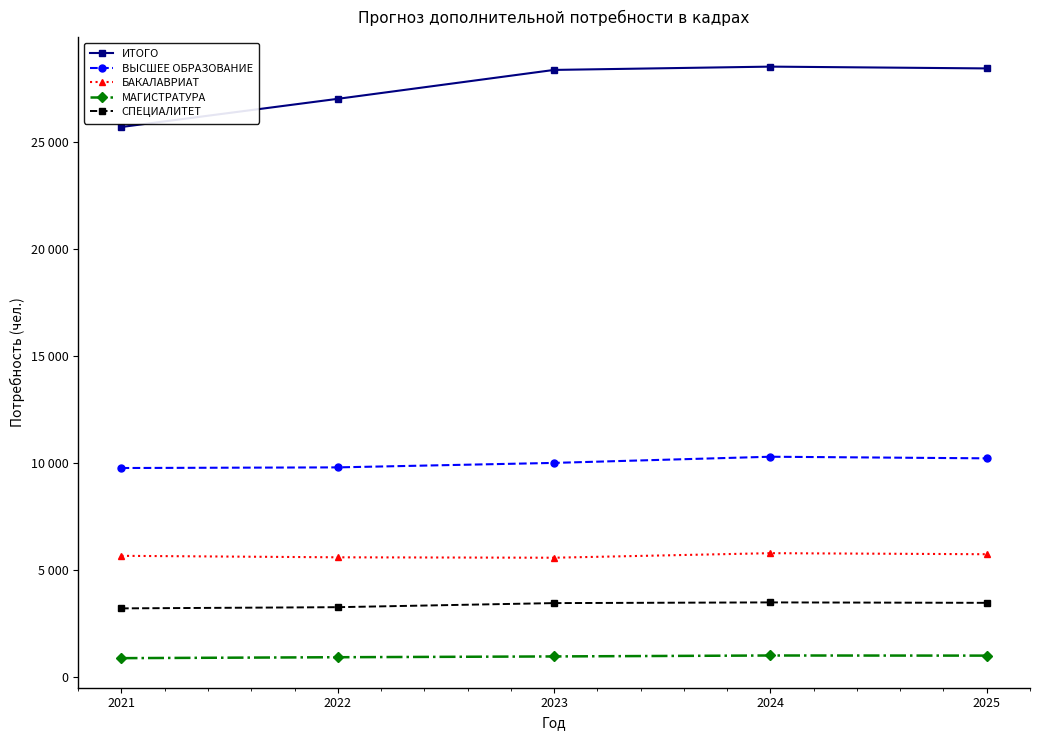

Reading left to right, transcribe all the data shown in this chart.

ИТОГО: 2021=25682	2022=26997	2023=28346	2024=28500	2025=28416
ВЫСШЕЕ ОБРАЗОВАНИЕ: 2021=9763	2022=9793	2023=10002	2024=10290	2025=10215
БАКАЛАВРИАТ: 2021=5664	2022=5595	2023=5576	2024=5788	2025=5739
МАГИСТРАТУРА: 2021=888	2022=931	2023=968	2024=1012	2025=1006
СПЕЦИАЛИТЕТ: 2021=3211	2022=3267	2023=3458	2024=3490	2025=3470